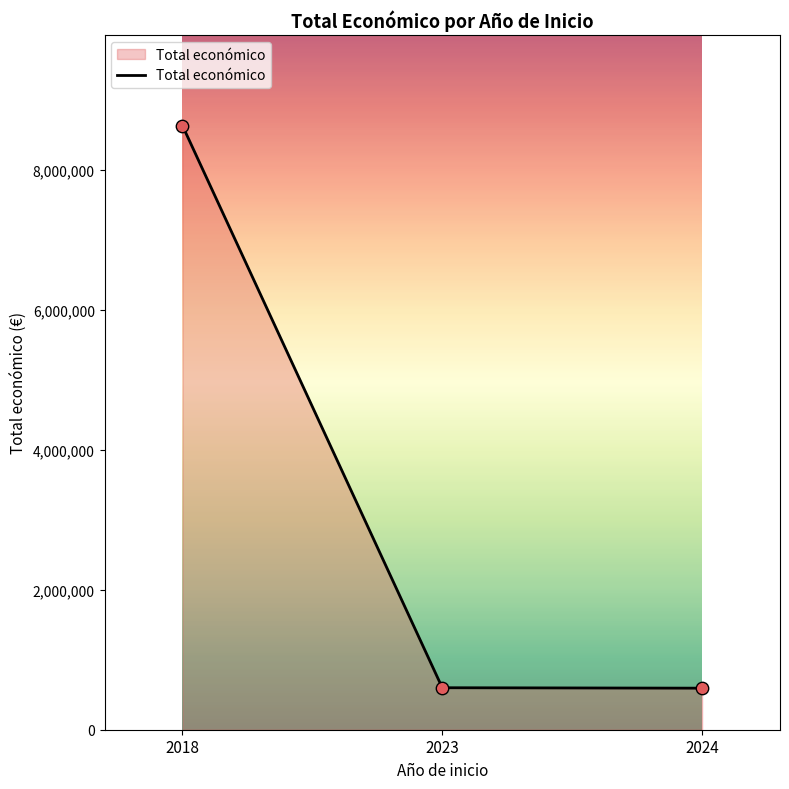

Which has a higher value, 2024 or 2018?

2018